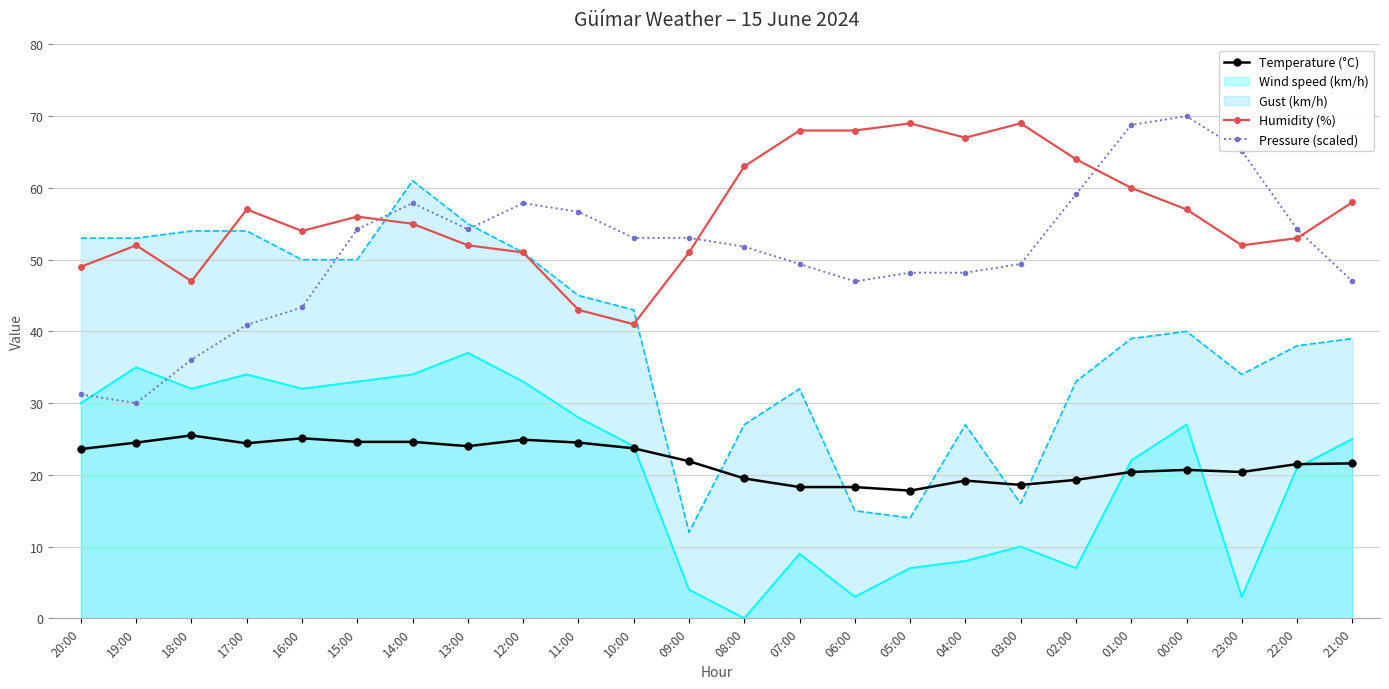

How many values in the Temperature (°C) series exceed 21?

14